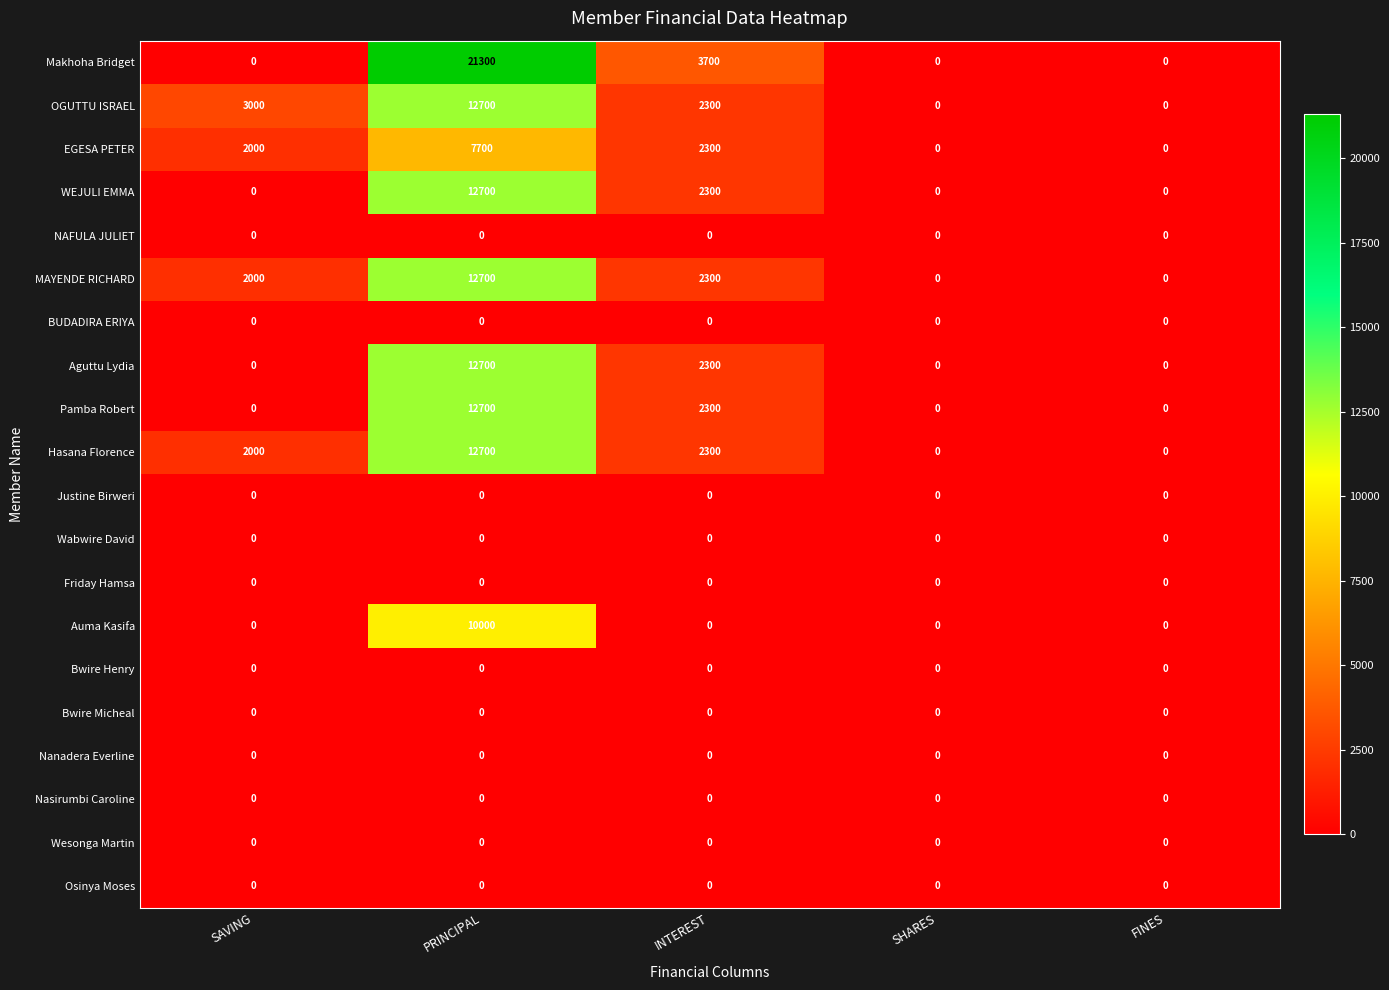

What is the difference between the highest and lowest values at SAVING?

3000